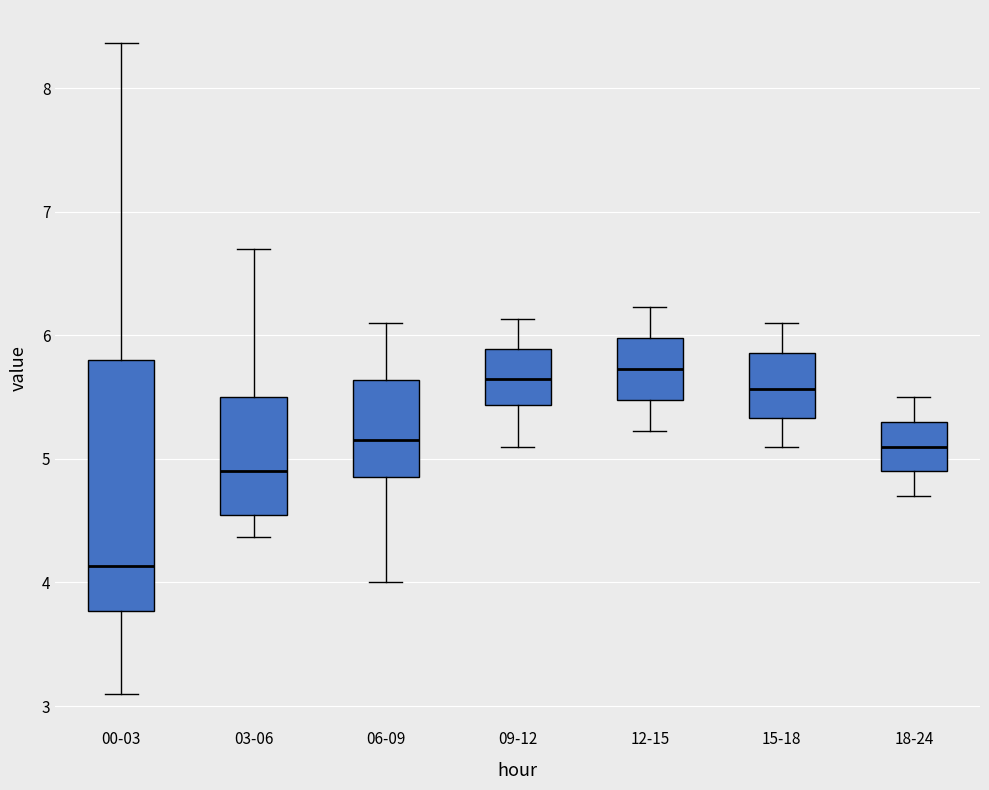

Reading left to right, read every box against the y-axis: the position of its median line, the range the box covers, and the ends of its whiskers. The values are not printed on the chart, so give them approximately, as read against the axis.

00-03: median 4.1, box 3.8 to 5.8, whiskers 3.1 to 8.4
03-06: median 4.9, box 4.6 to 5.5, whiskers 4.4 to 6.7
06-09: median 5.2, box 4.9 to 5.6, whiskers 4.0 to 6.1
09-12: median 5.7, box 5.4 to 5.9, whiskers 5.1 to 6.1
12-15: median 5.7, box 5.5 to 6.0, whiskers 5.2 to 6.2
15-18: median 5.6, box 5.3 to 5.9, whiskers 5.1 to 6.1
18-24: median 5.1, box 4.9 to 5.3, whiskers 4.7 to 5.5